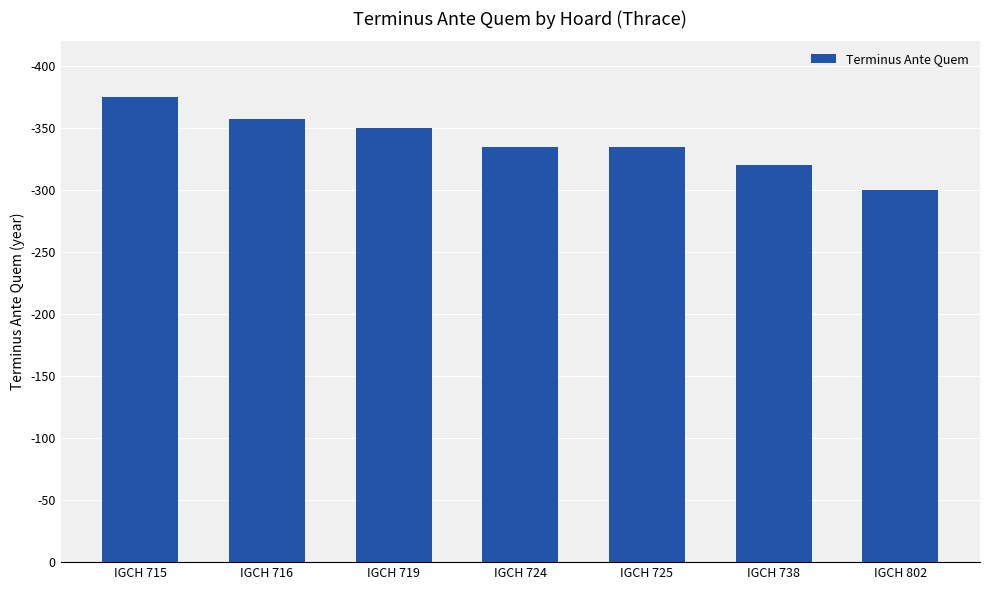

Does the chart contain any negative values?

No